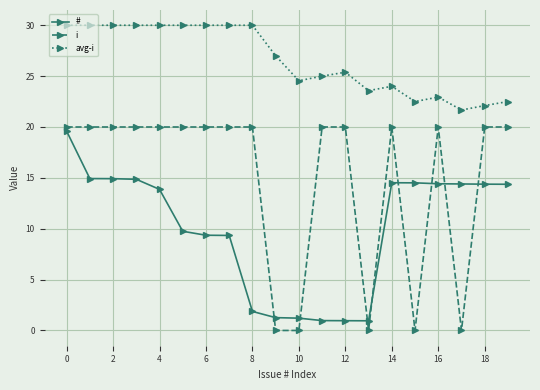

List the series in order of their overall mean, lowest first.

#, i, avg-i